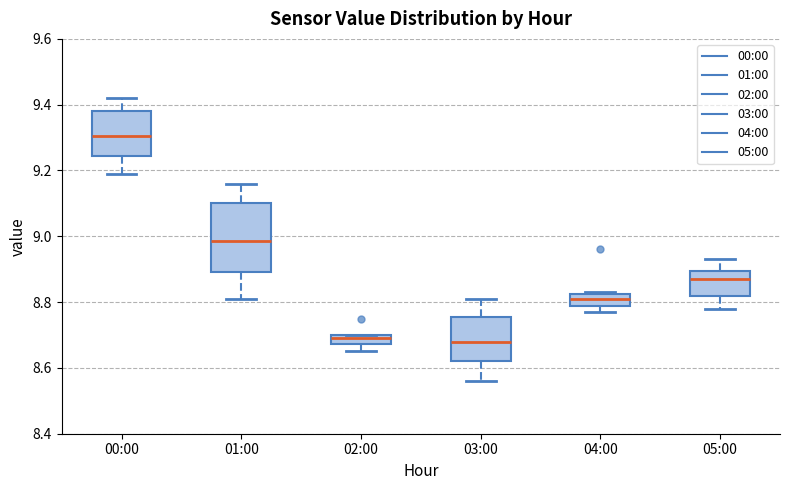

Where is the upper edge of the box for 01:00 on the y-axis? The values are not printed on the chart, so give them approximately, as read against the axis.

9.10